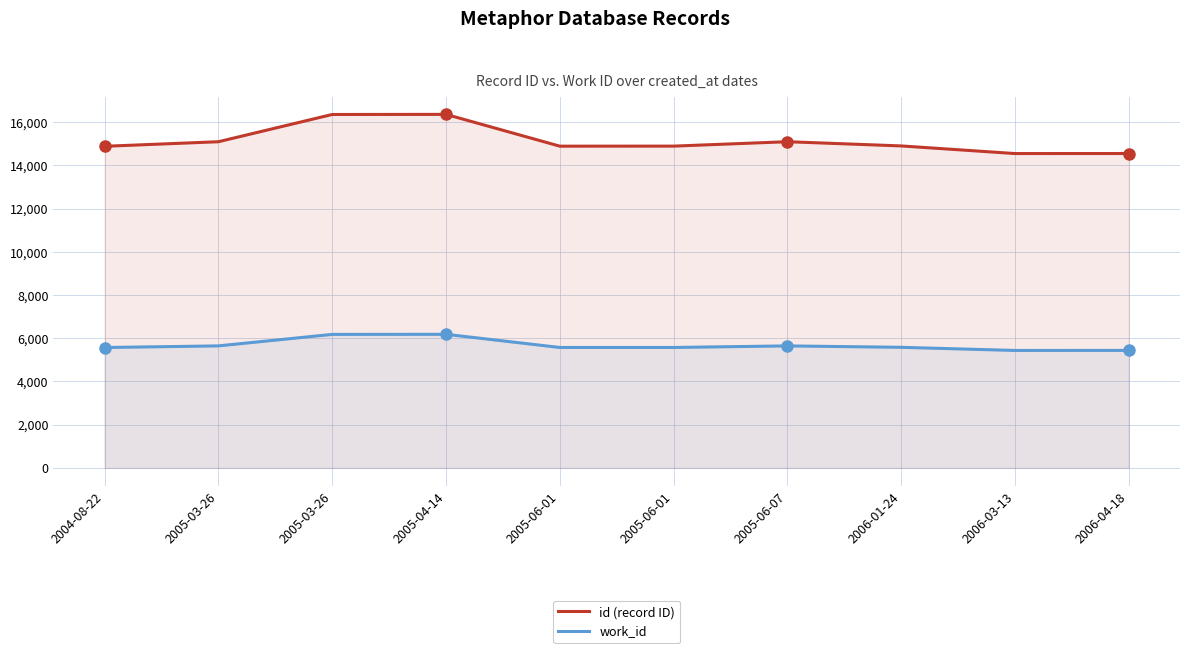

True or false: work_id and id (record ID) intersect in this chart.

False